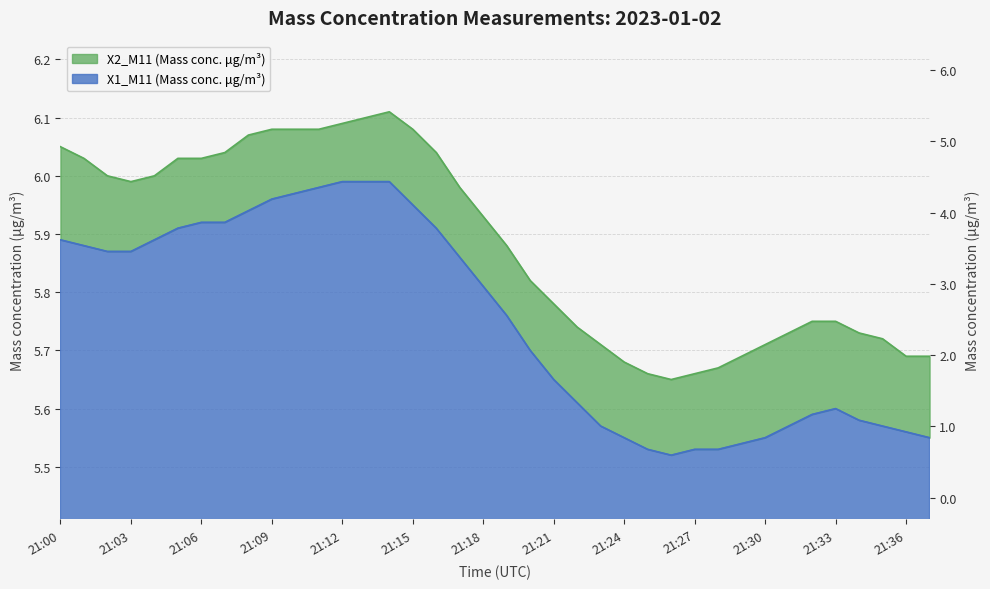

At which category is the sum across all series the highest?

21:14